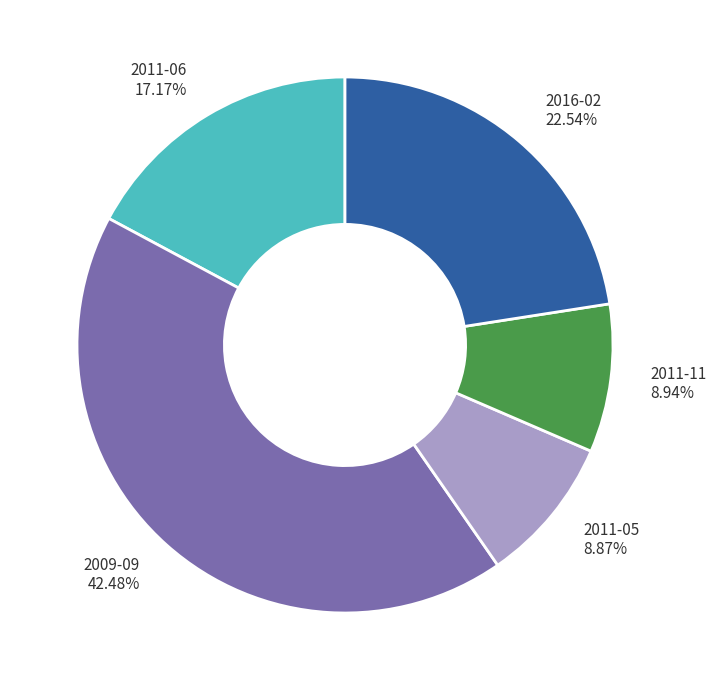

Does 2016-02 account for over 50% of the chart?

No